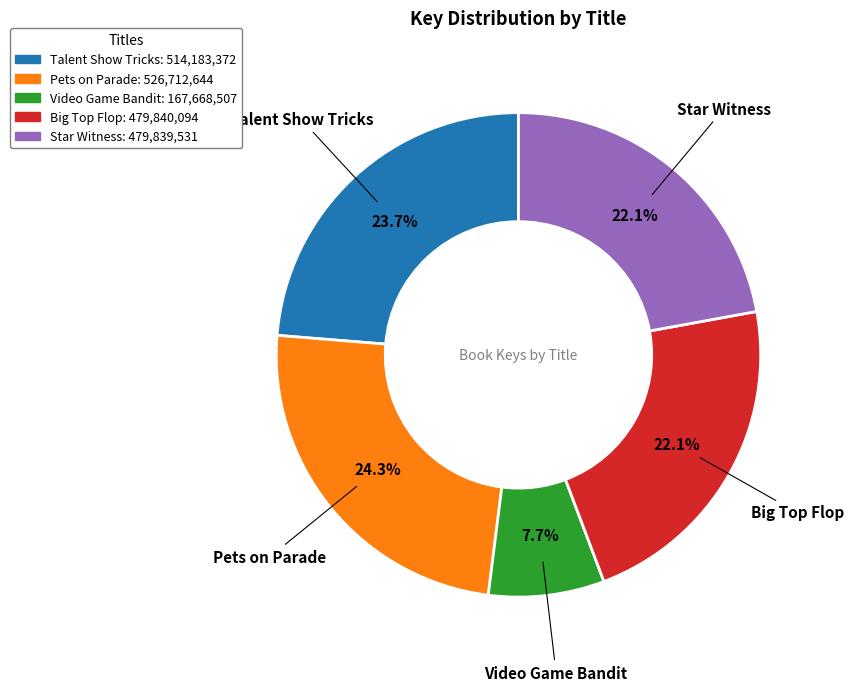

What percentage is the Star Witness slice, to the nearest percent?

22%